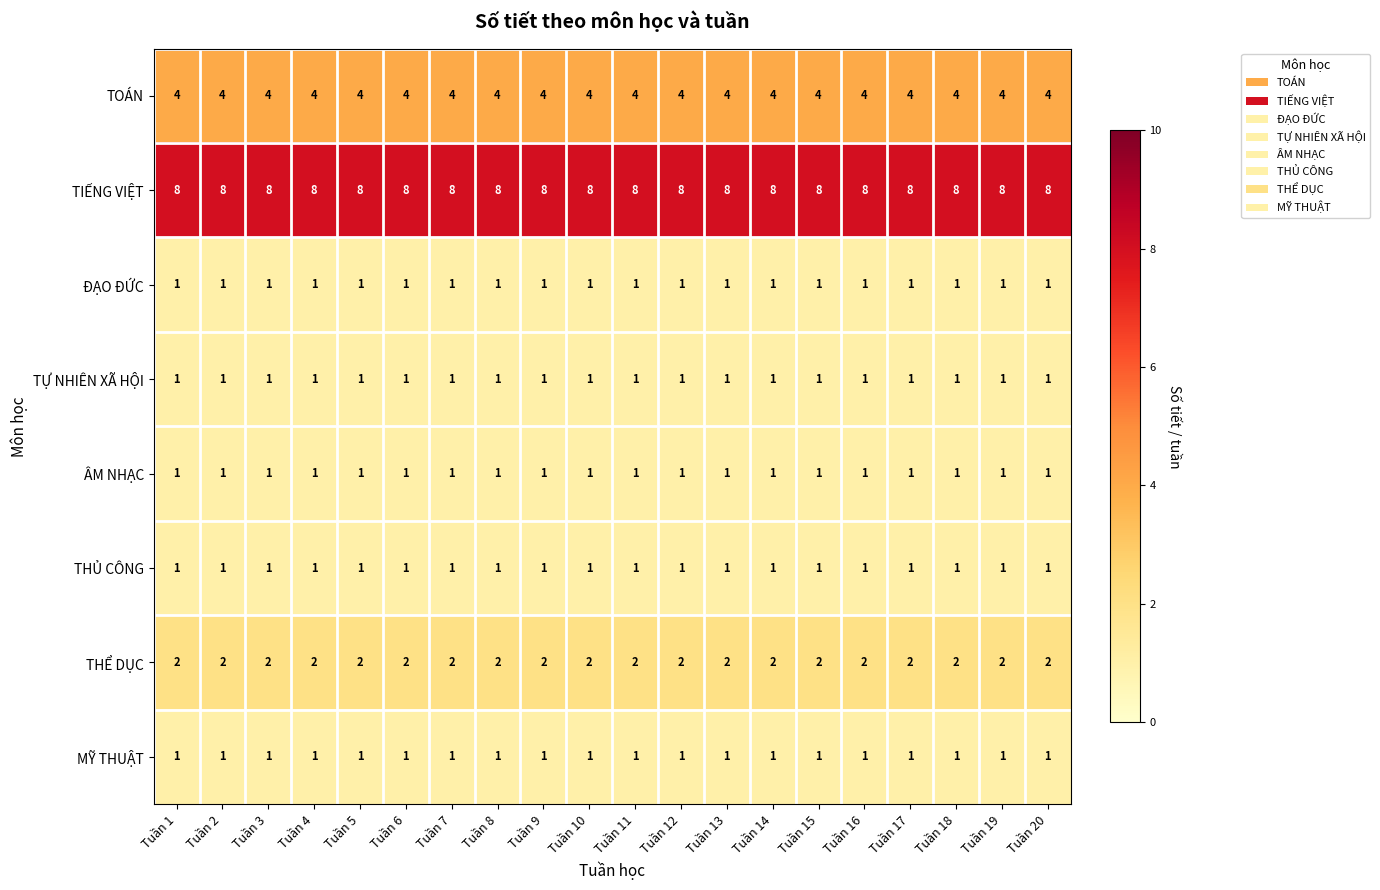

Which series has the largest total across all categories?

TIẾNG VIỆT